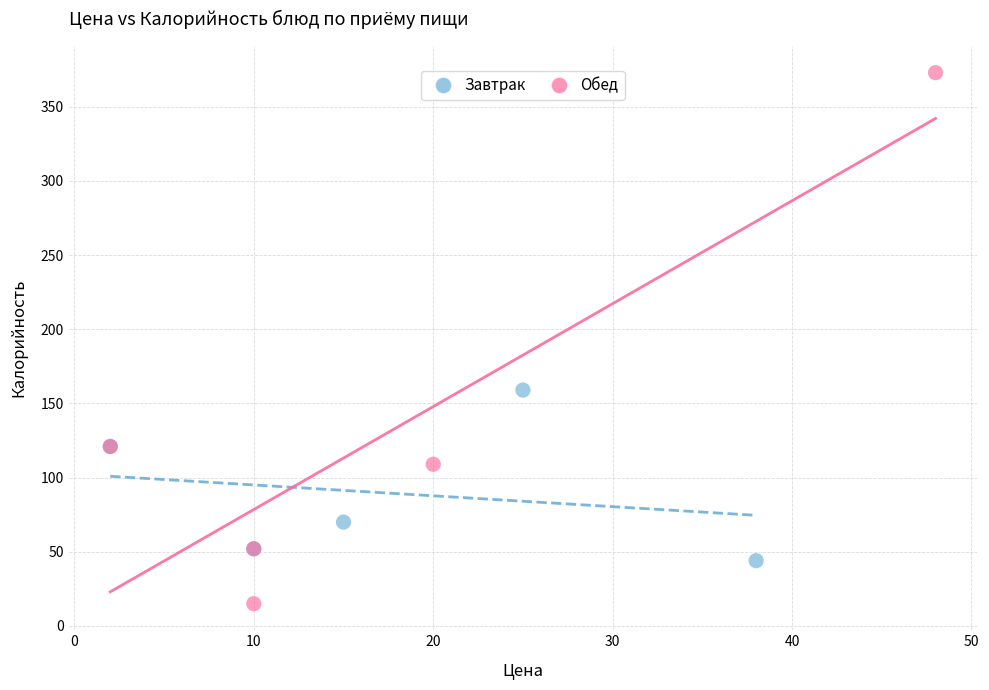

Which series contains the highest Y value?

Обед